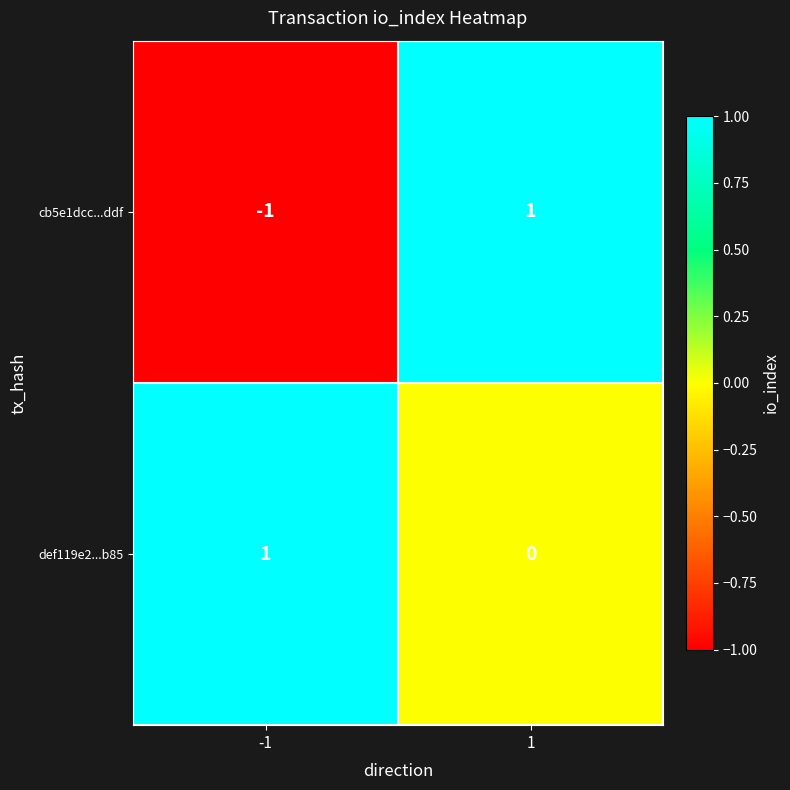

True or false: cb5e1dcc...ddf has a value of 1 at 1.

True